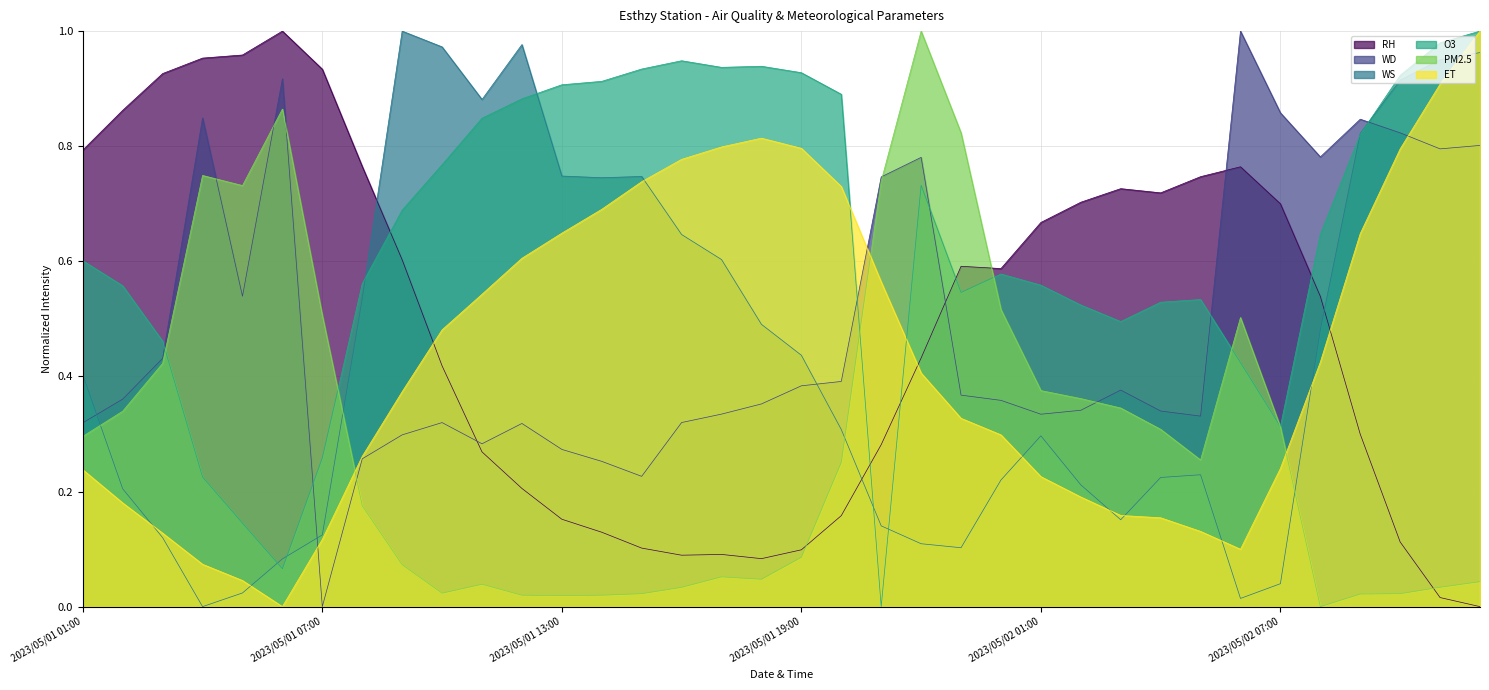

Rank the series at 2023/05/01 16:00 from lowest to highest value.

PM2.5, RH, WD, WS, ET, O3